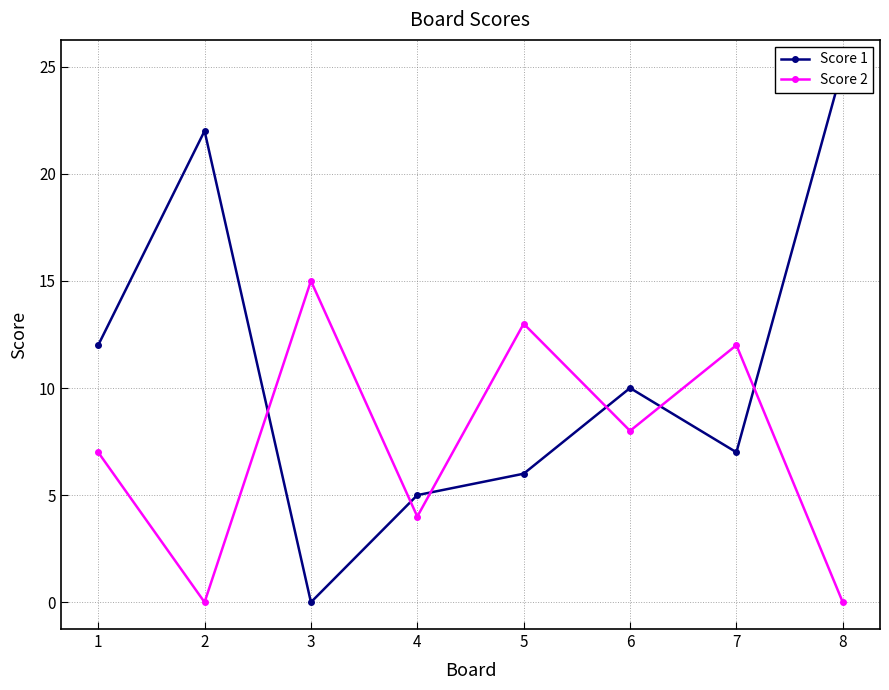

How many data points in Score 1 are above 10?

3